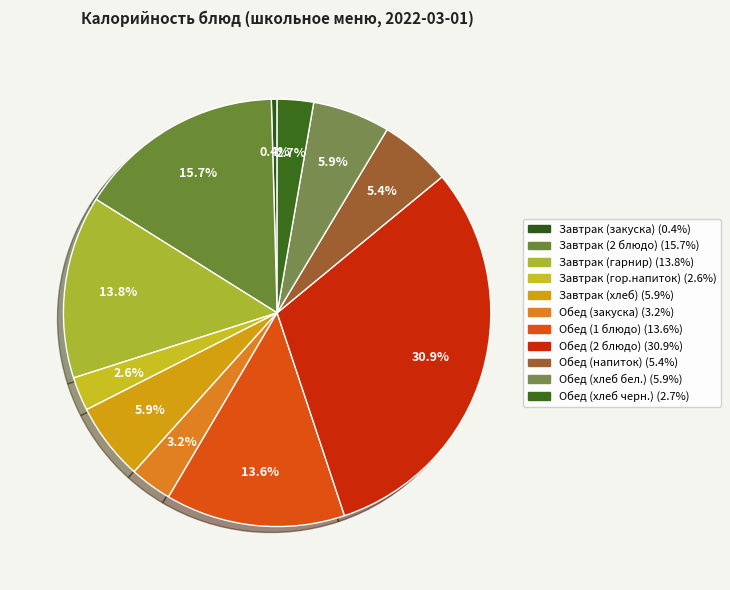

Is there a majority slice in this chart?

No